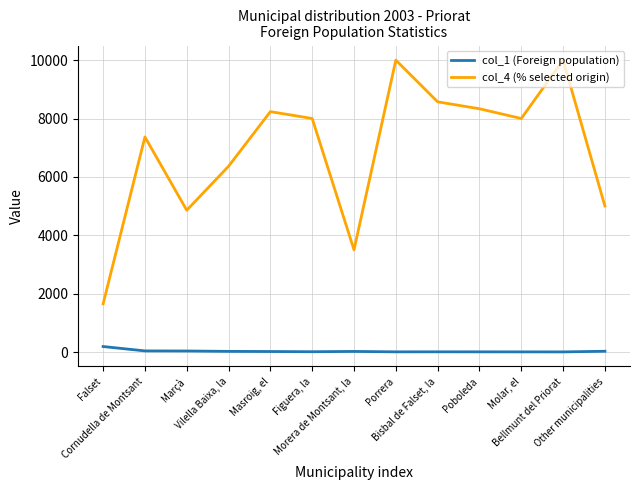

True or false: col_1 (Foreign population) and col_4 (% selected origin) cross at least once.

False